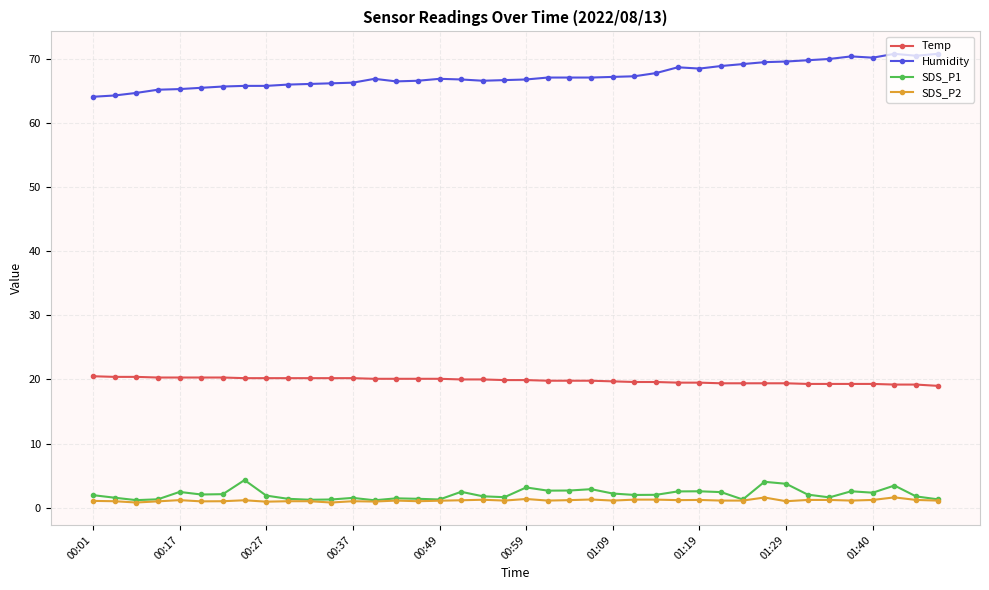

What is the value of the SDS_P1 point at the 35th from the left?

1.6